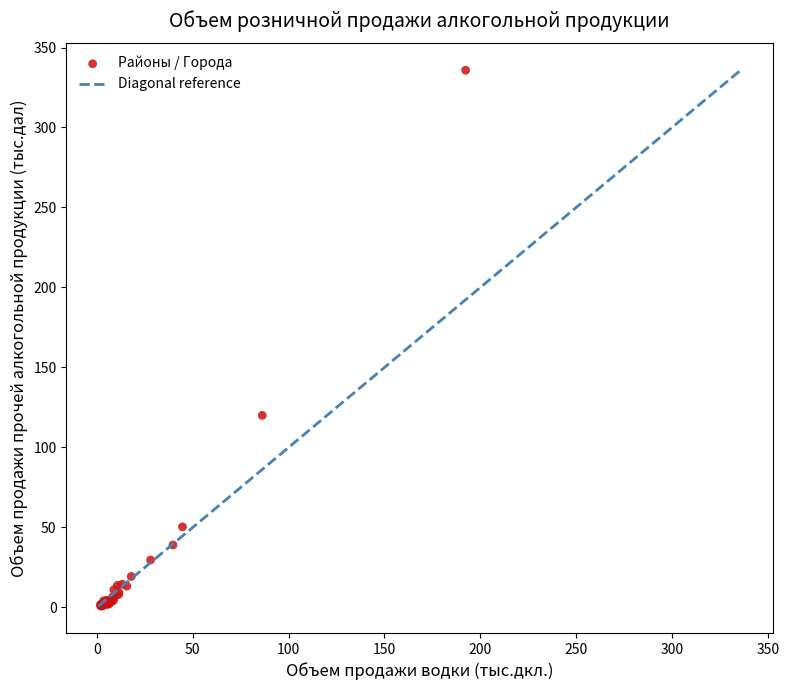

What Y value in the scatter plot is closest to 168?

120.1